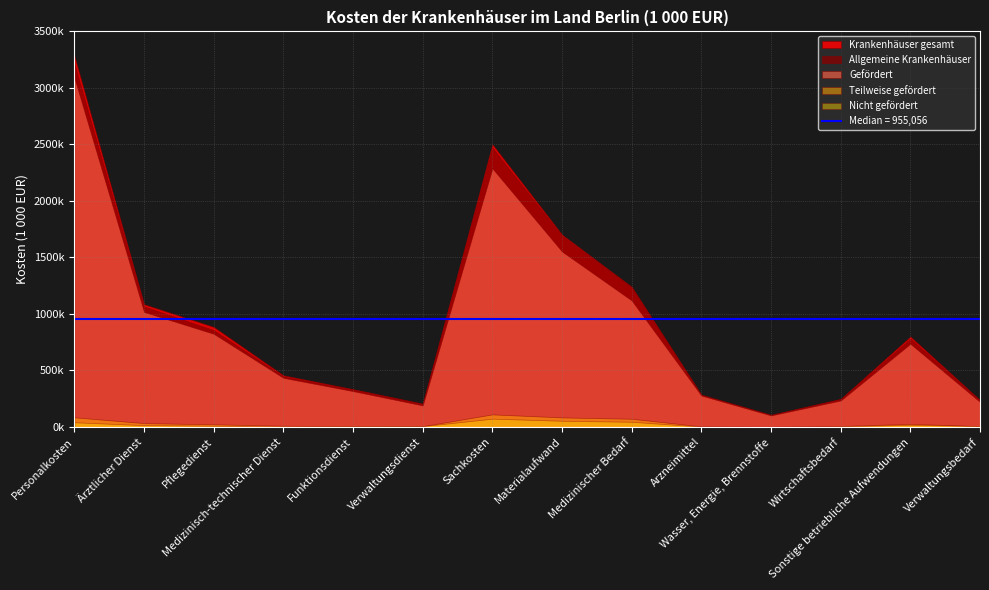

What is the smallest value displayed?

1340